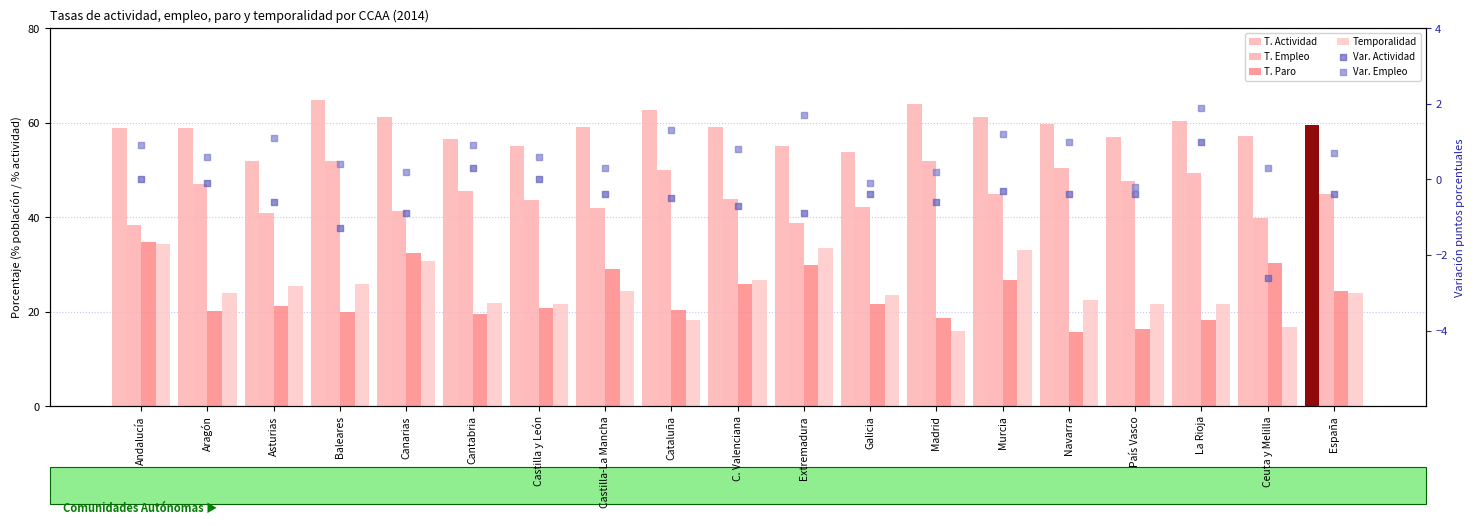

Which series has the largest total across all categories?

T. Actividad